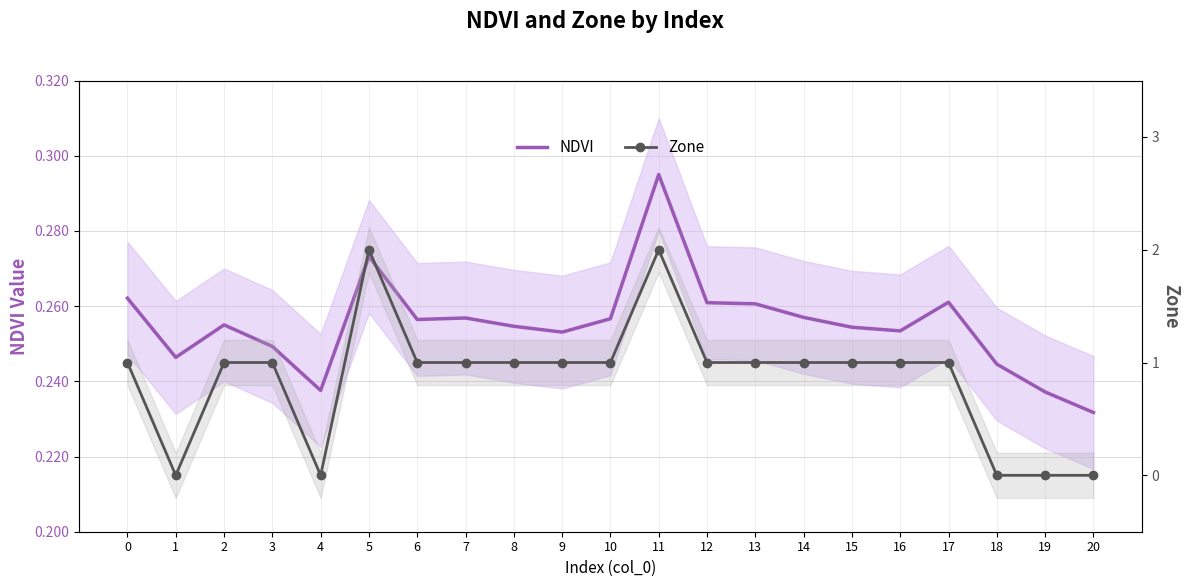

Does the chart have visible grid lines?

Yes